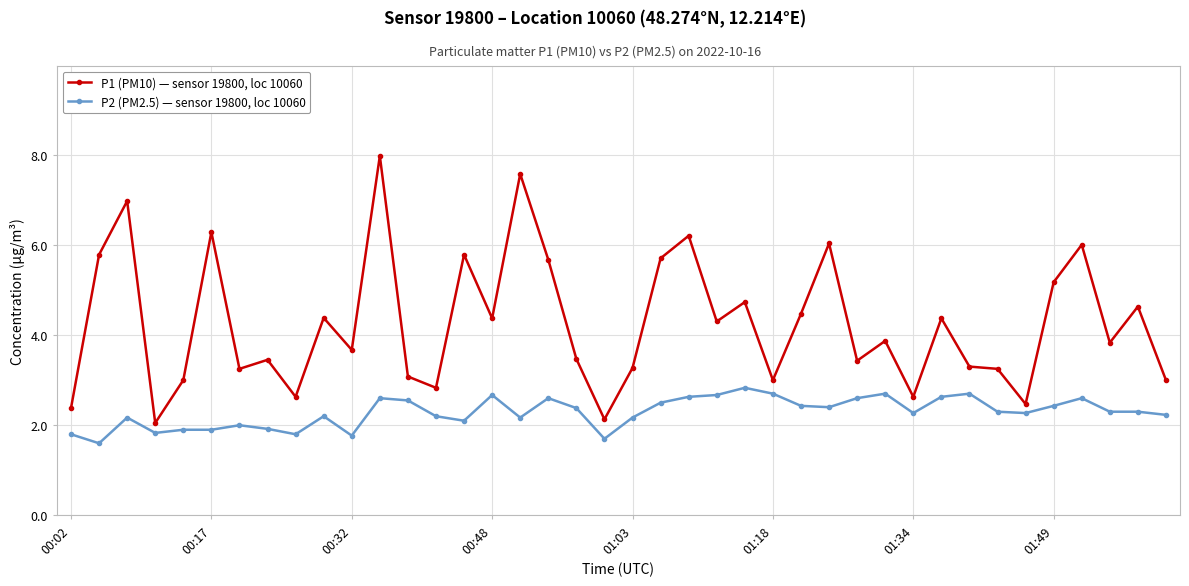

Which series has the widest spread of values?

P1 (PM10) — sensor 19800, loc 10060